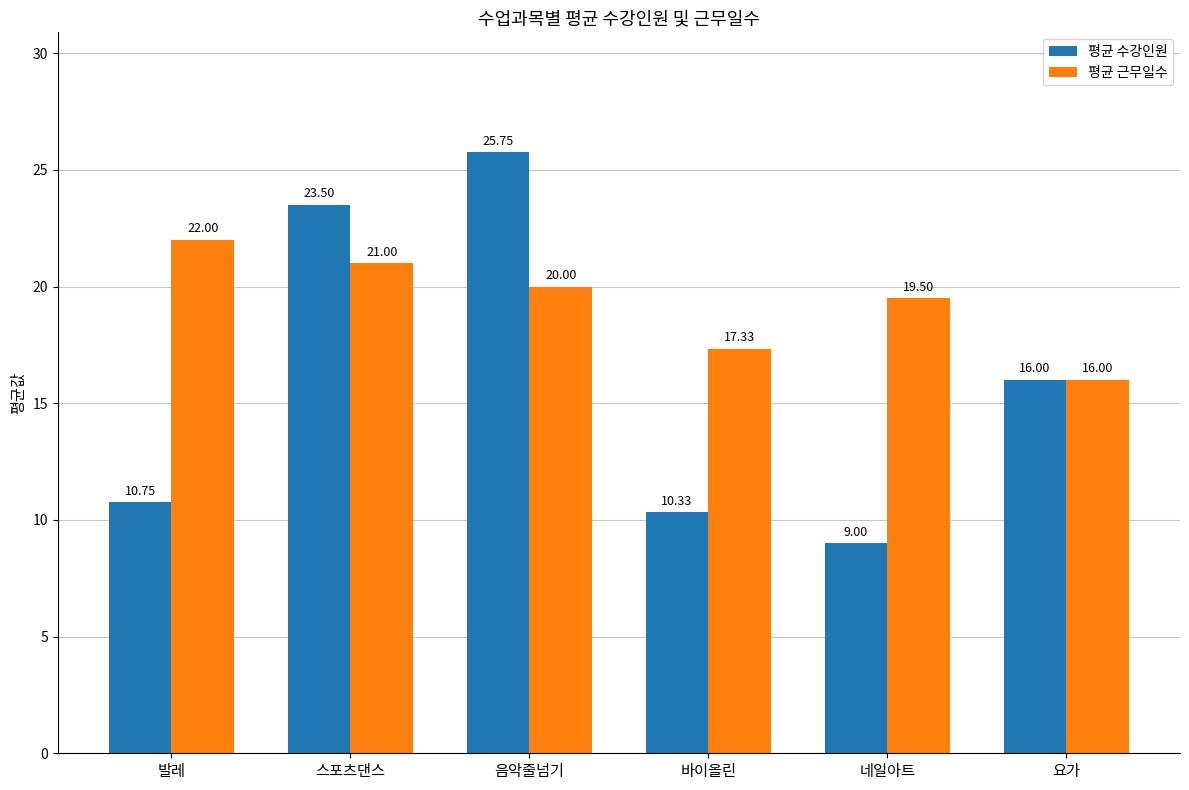

How many bars are there in total?

12